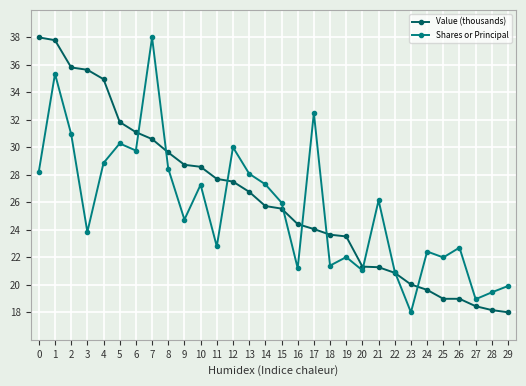

At 21, list the series in order from largest to smallest.

Shares or Principal, Value (thousands)